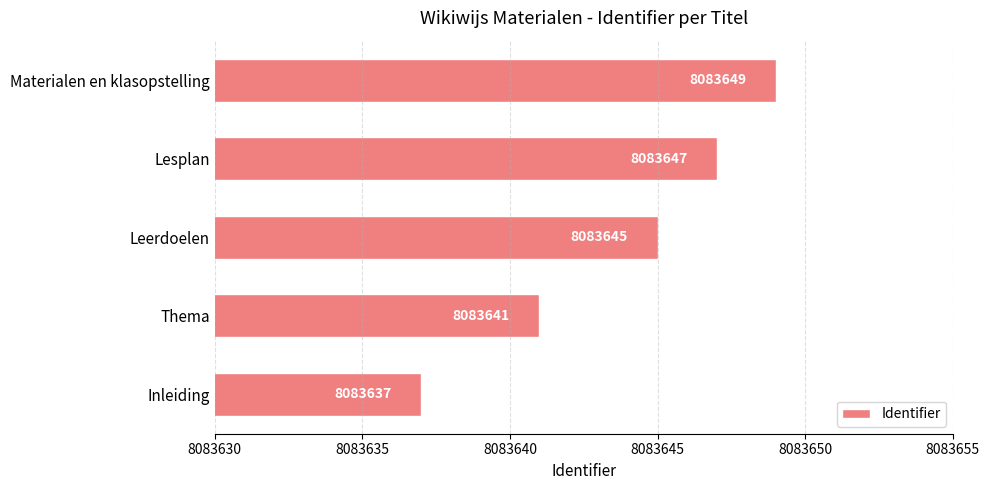

How many bars are there in total?

5